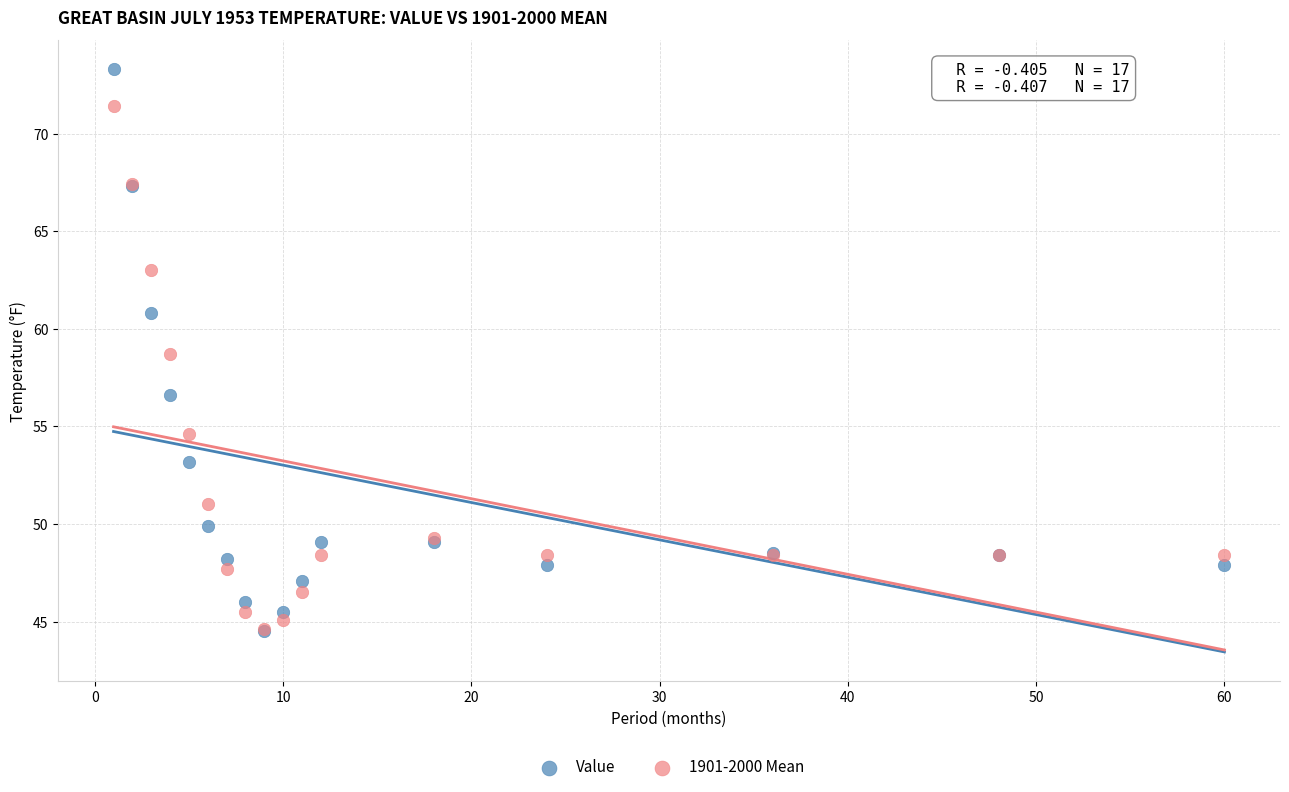

In the Value series, what Y value is closest to 58?

56.6